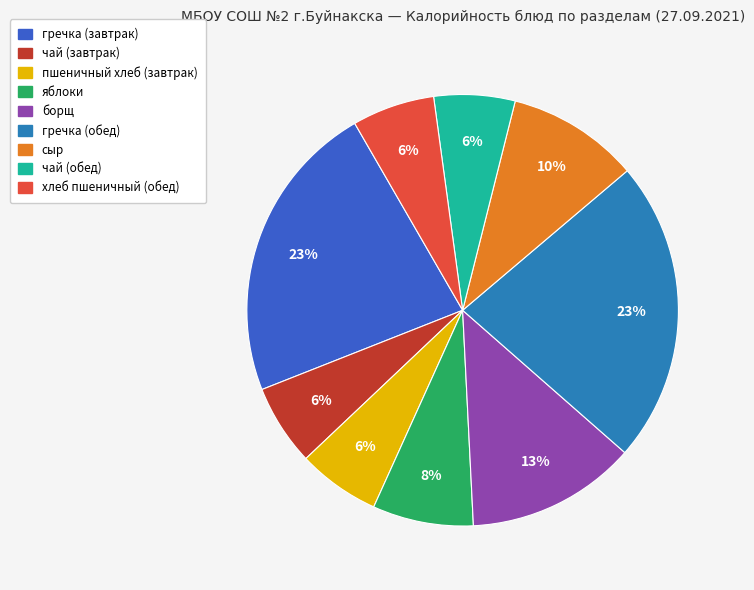

To the nearest percent, what portion does гречка (завтрак) represent?

23%